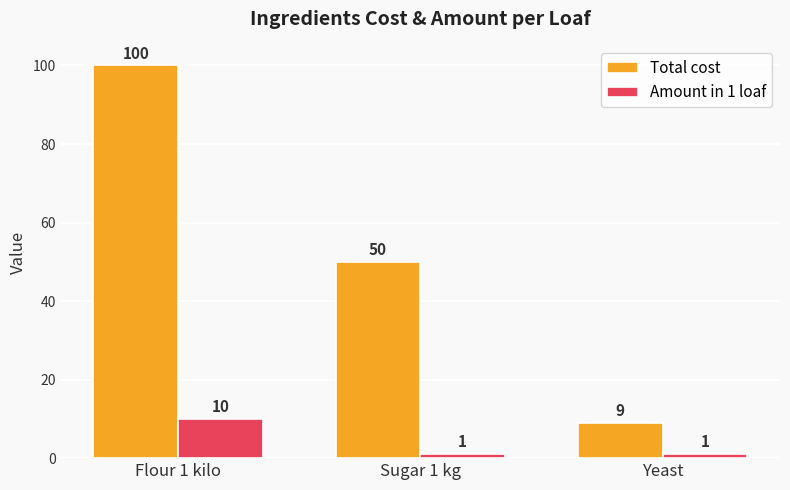

Reading left to right, transcribe all the data shown in this chart.

Total cost: 100	50	9
Amount in 1 loaf: 10	1	1